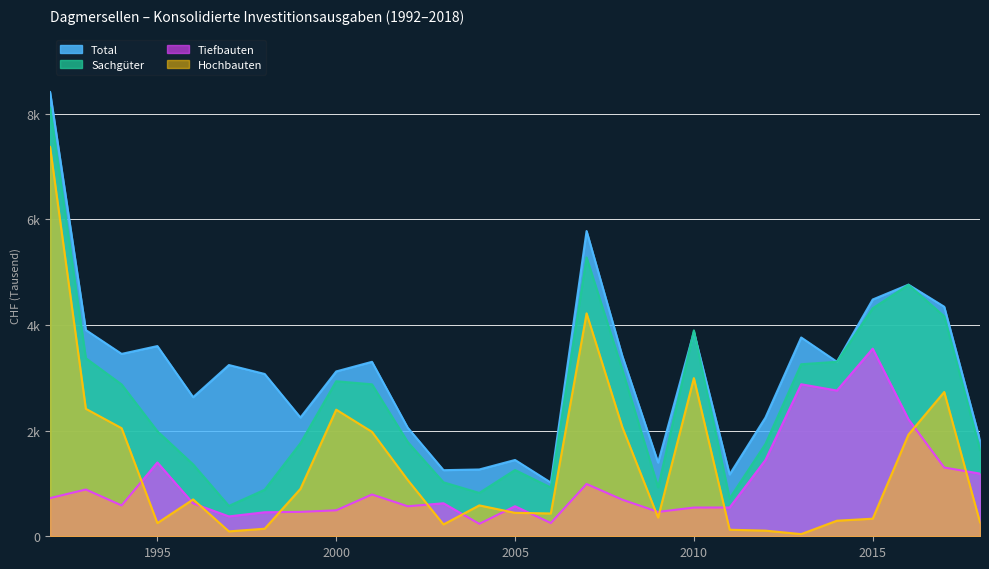

How many series are shown in this chart?

4